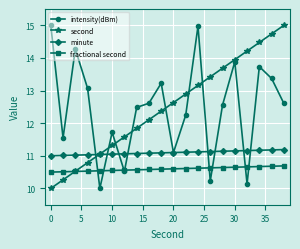

At how many categories does at least one series exceed 13?

12